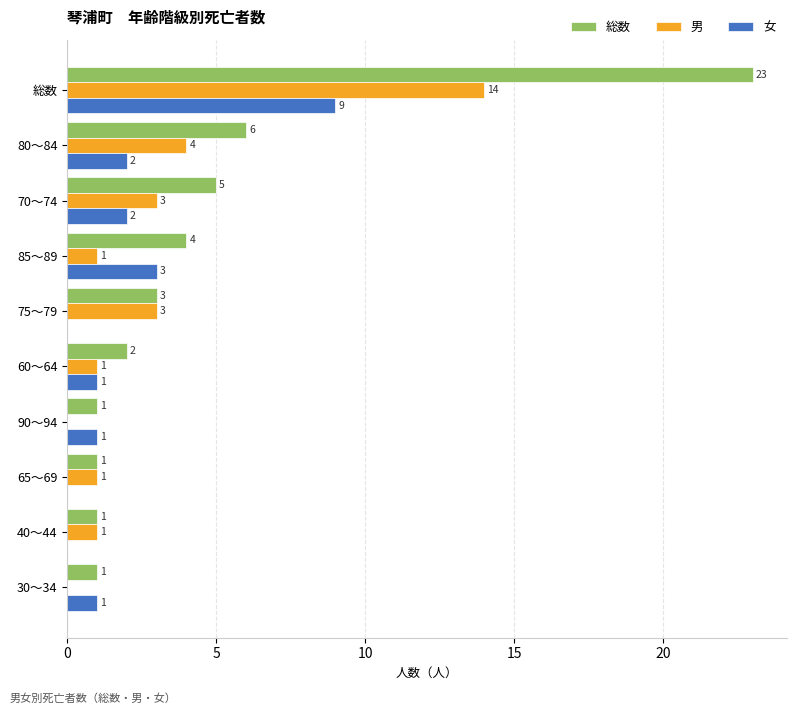

What is the approximate value of 総数 at 70～74?

5